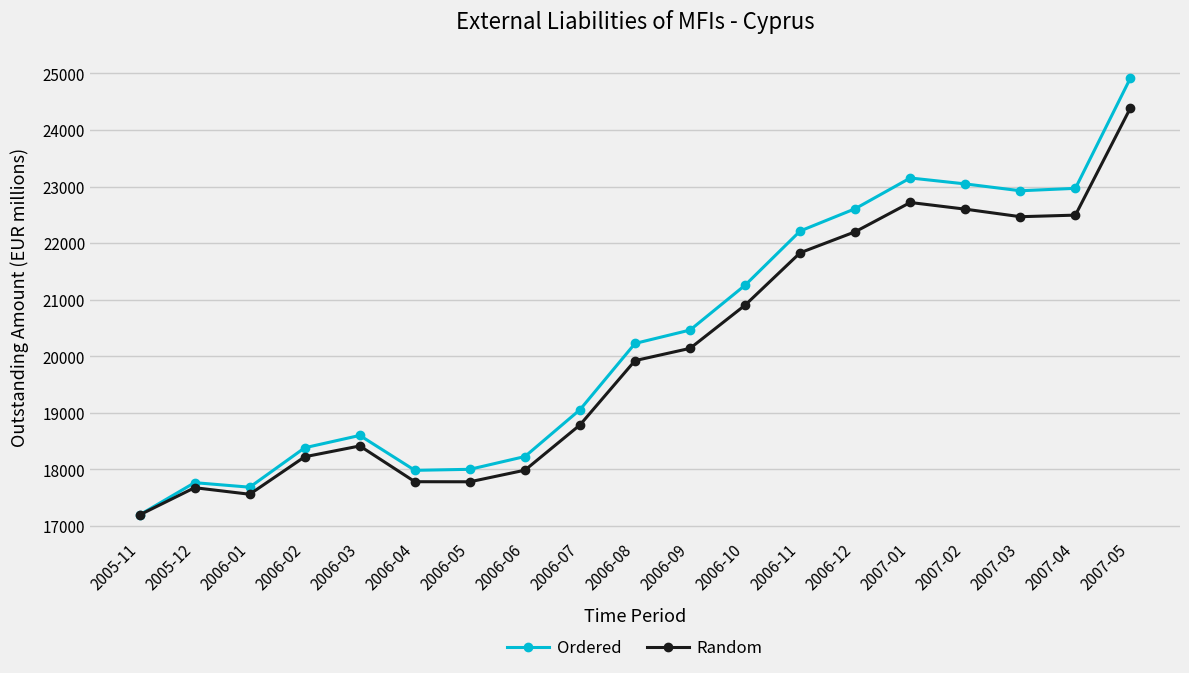

Where is the first local maximum for Ordered?

2005-12